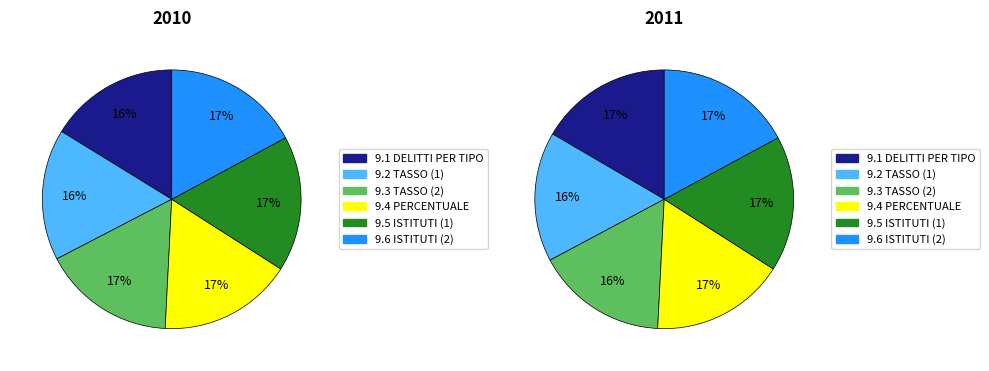

How many segments does this pie chart have?

6